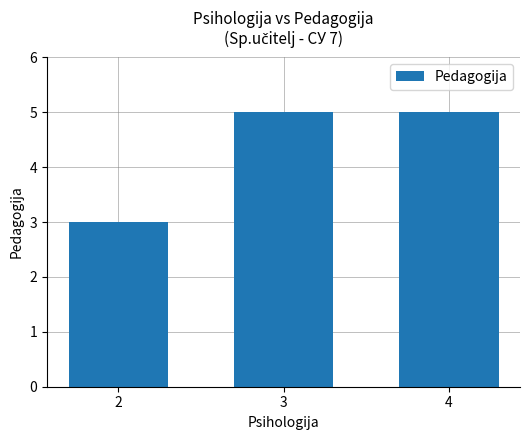

Where is the data nearest to the value 3?

2